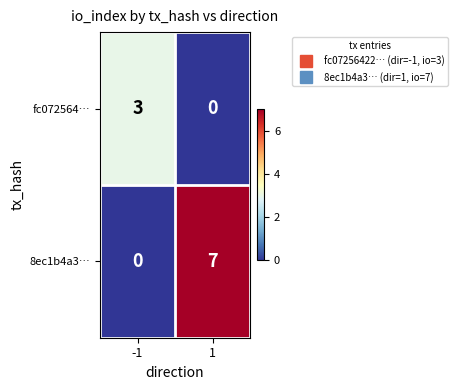

What is the average value of the 8ec1b4a3… series?

4